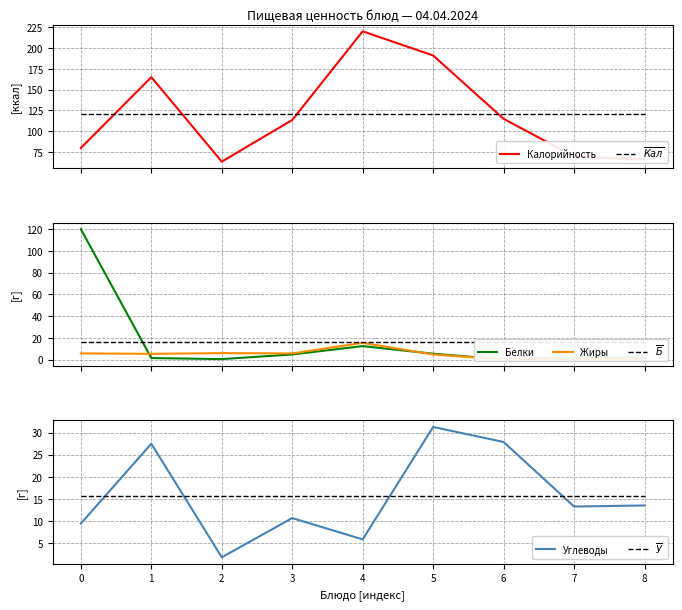

Which category has the highest value in the Углеводы series?

5